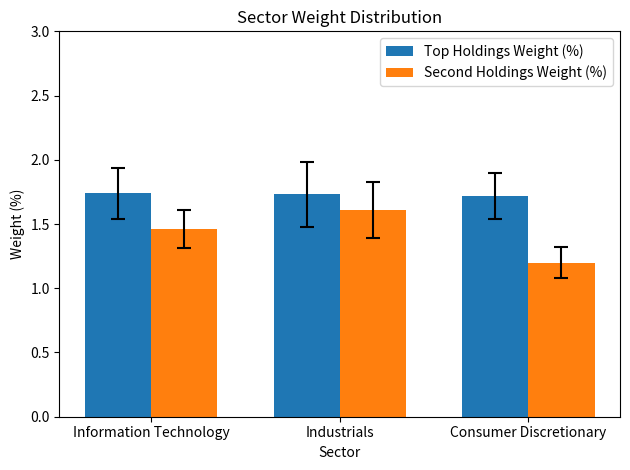

List the series in order of their overall mean, highest first.

Top Holdings Weight (%), Second Holdings Weight (%)